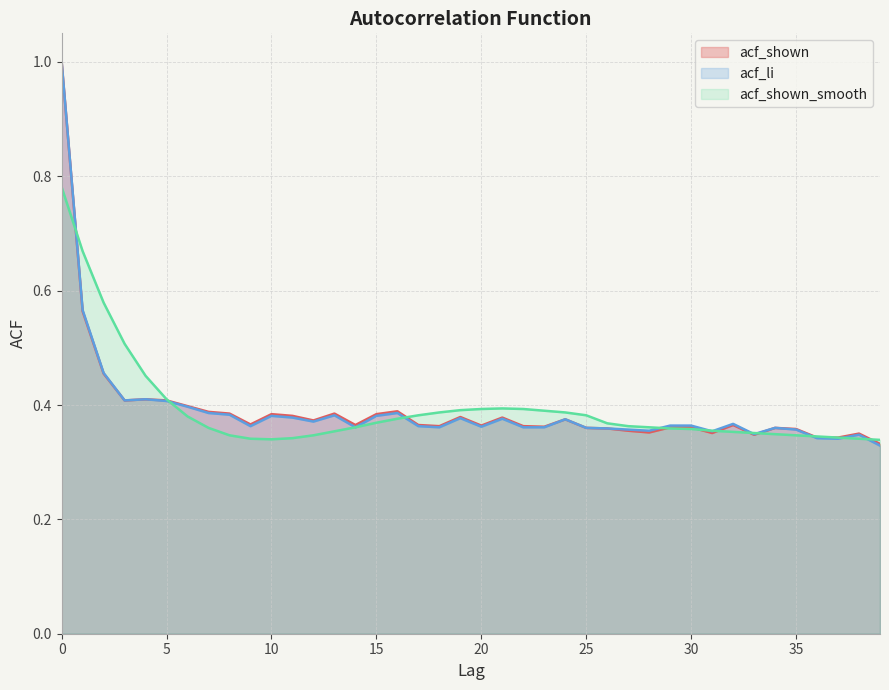

Rank the series by their average value, from highest to lowest.

acf_shown_smooth, acf_shown, acf_li